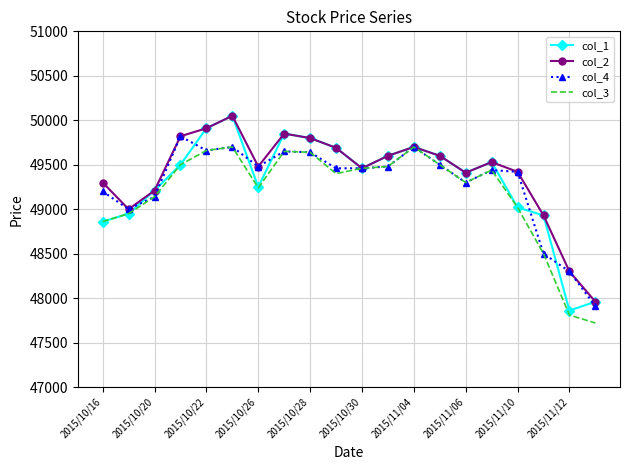

Which series has the largest total across all categories?

col_2